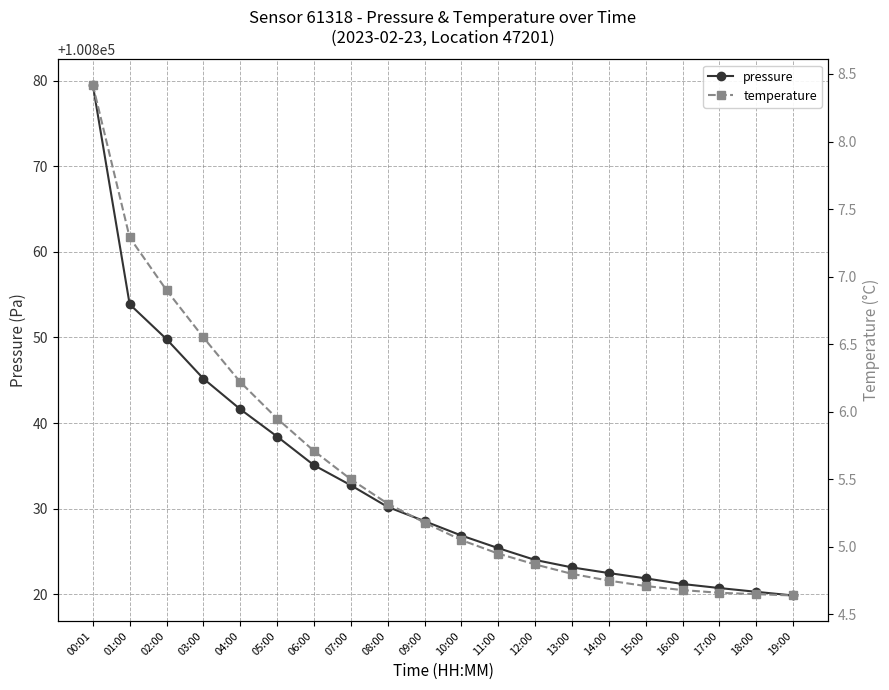

How many values in the temperature series exceed 5?

11